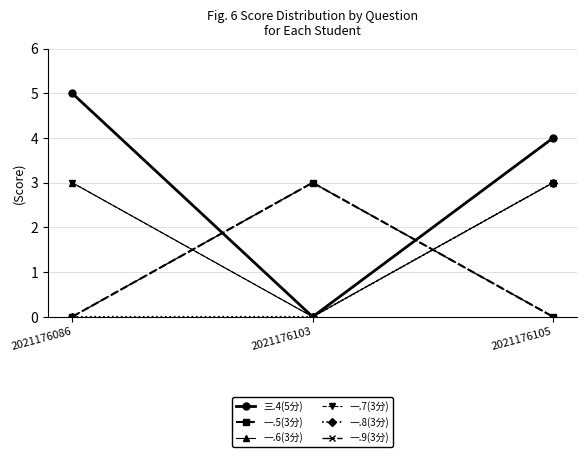

Is this an area chart (filled region under the line)?

No